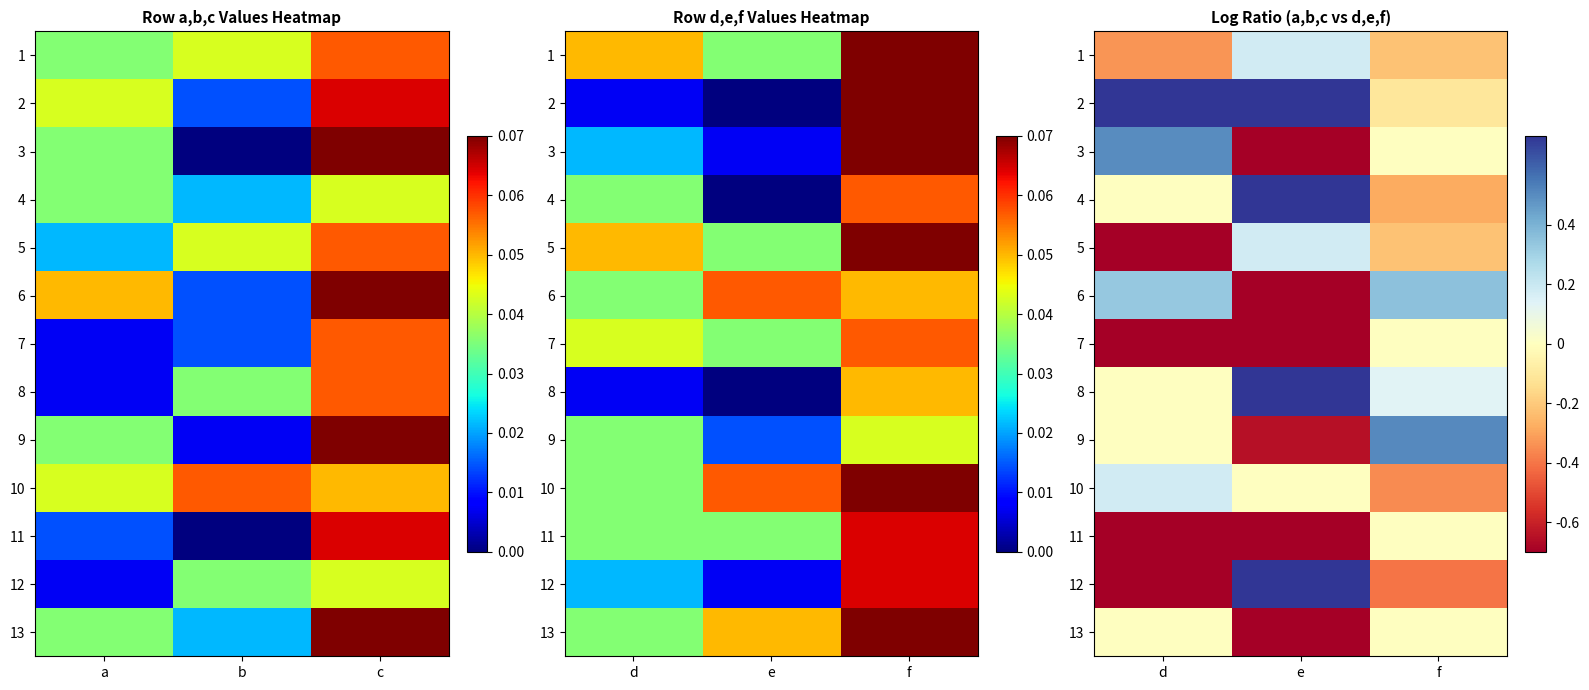

Rank the series at d from highest to lowest value.

2, 3, 6, 10, 4, 8, 9, 13, 1, 5, 11, 12, 7